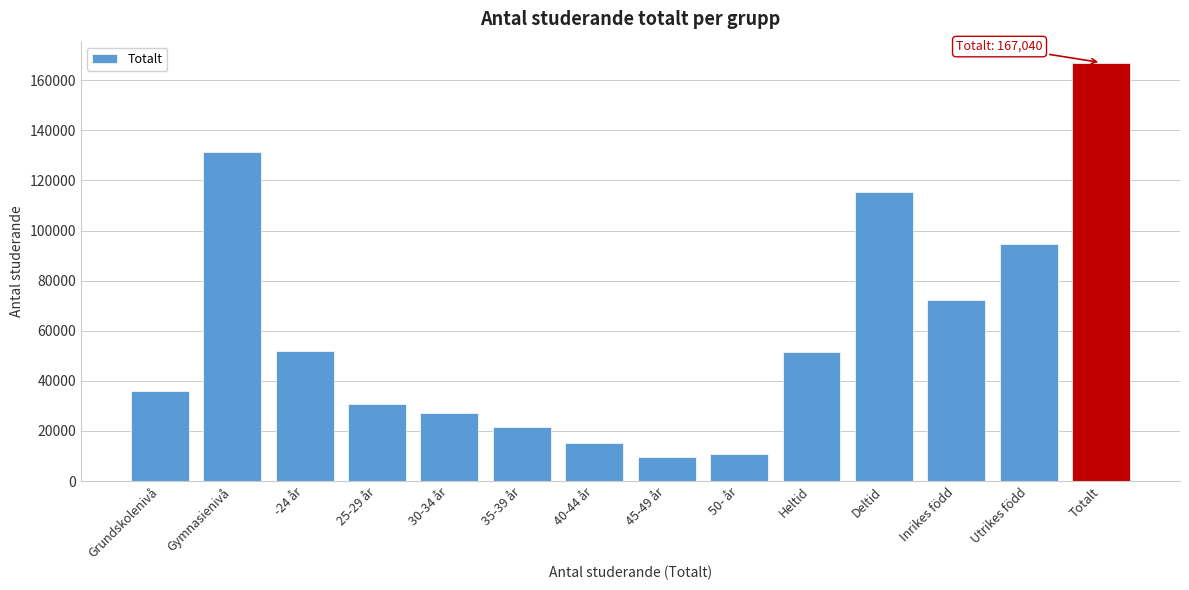

The chart shows a value of 94753 at Utrikes född. True or false?

True